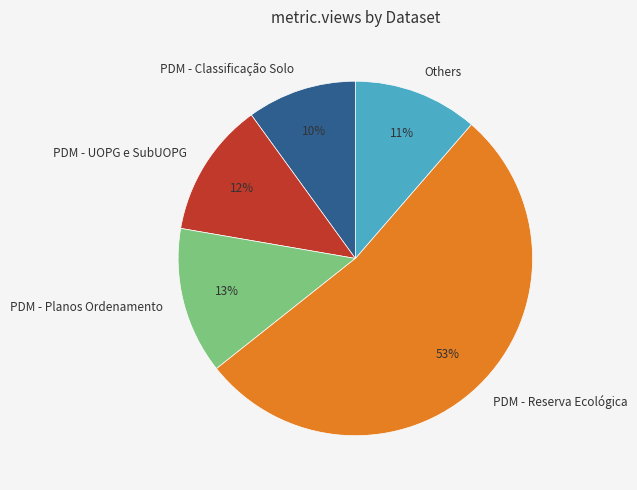

To the nearest percent, what is the average slice percentage?

20%